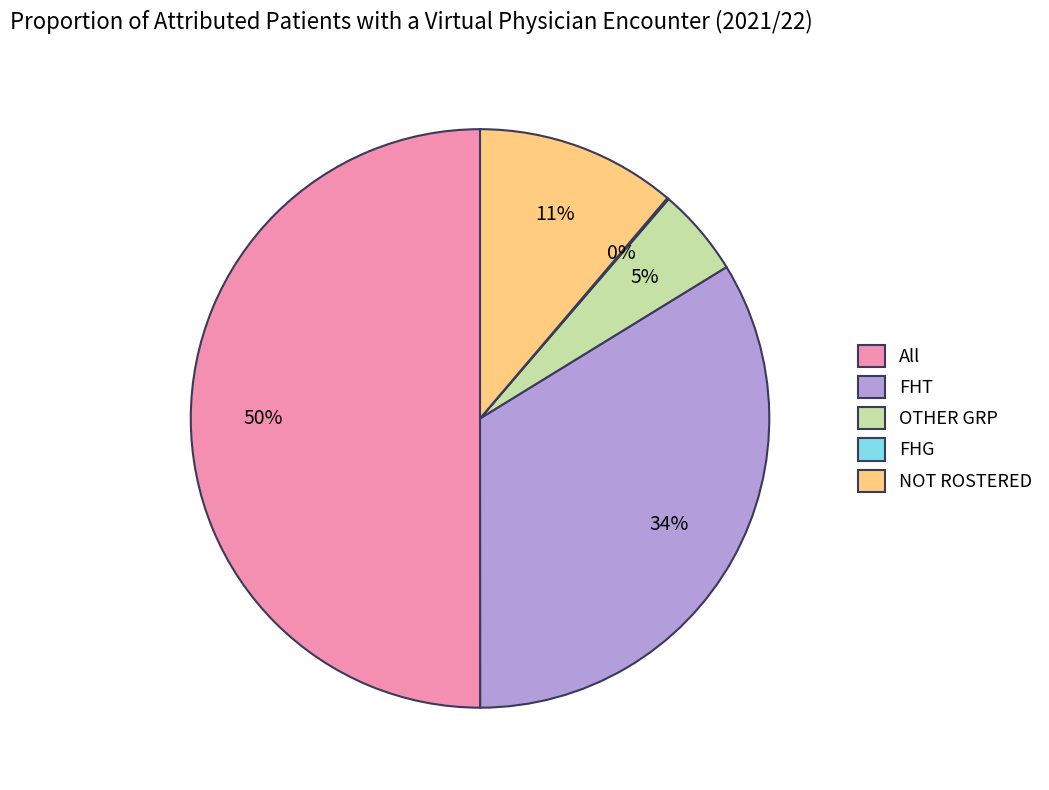

Which category has the biggest portion of the pie?

All